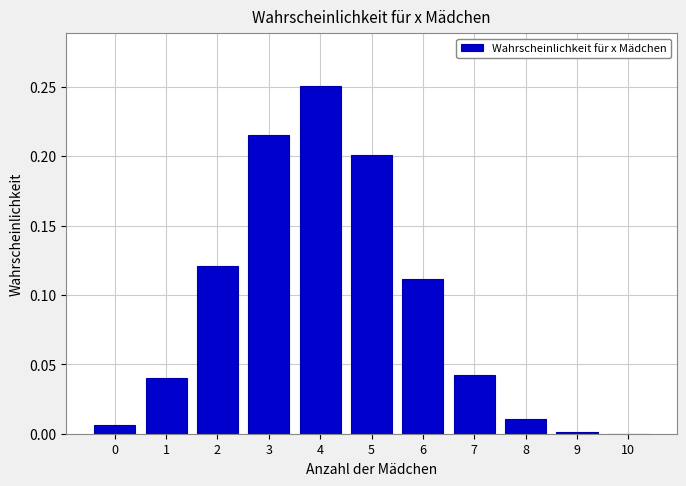

What is the sum of all values?

1.0